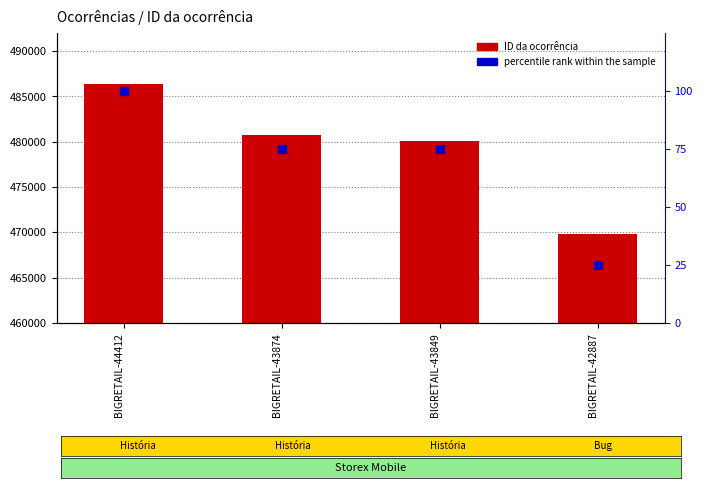

What is the total value across all series at BIGRETAIL-44412?

486441